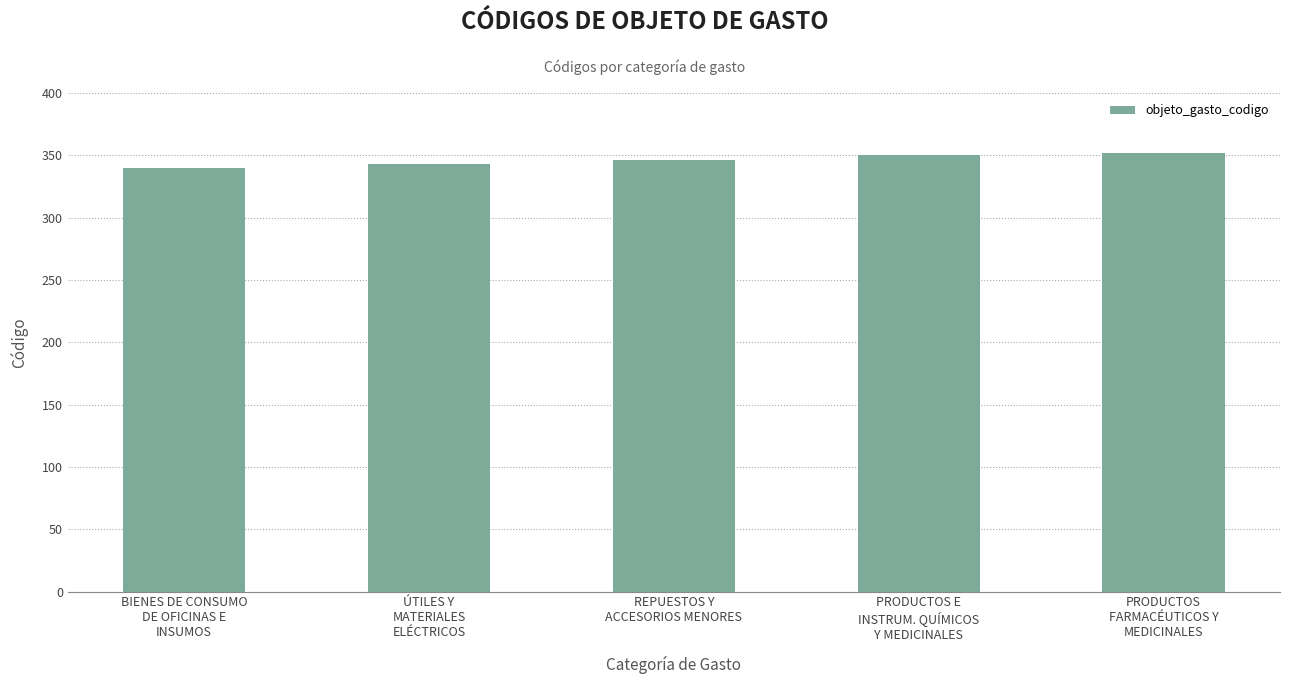

What is the difference between the maximum and minimum values?

12